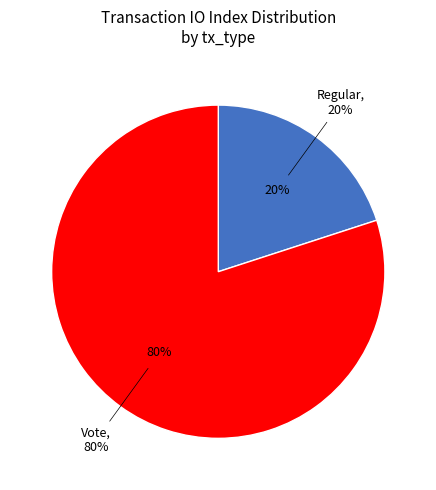

Count the number of slices in the pie.

2